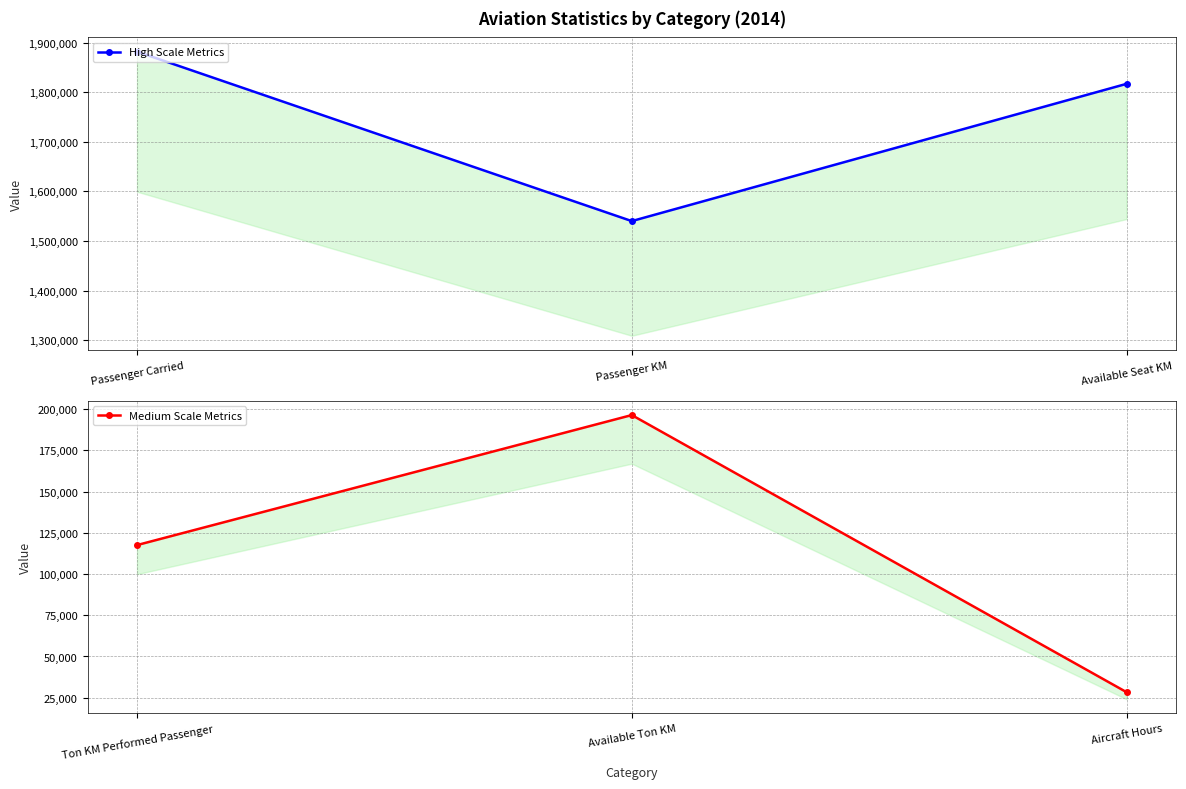

What is the highest value of the High Scale Metrics series?

1881855